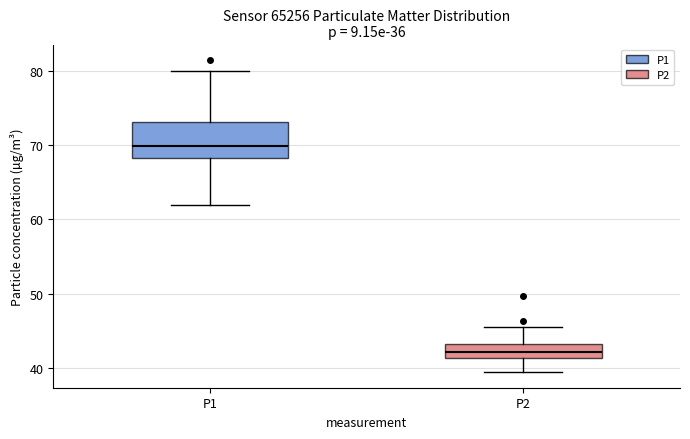

Where is the upper edge of the box for P2 on the y-axis? The values are not printed on the chart, so give them approximately, as read against the axis.

43